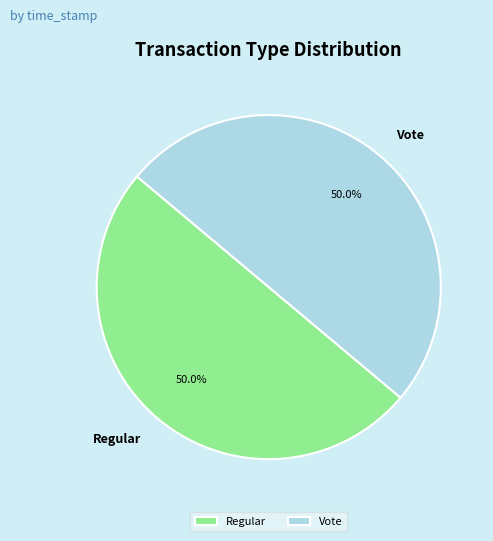

How many slices are in this pie chart?

2